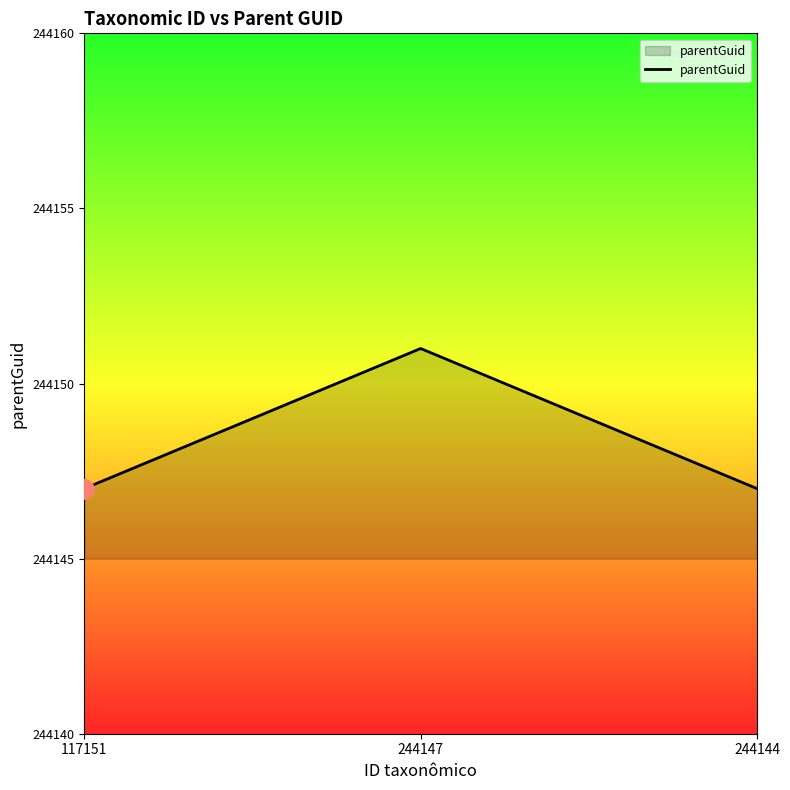

How many lines are shown in the chart?

1